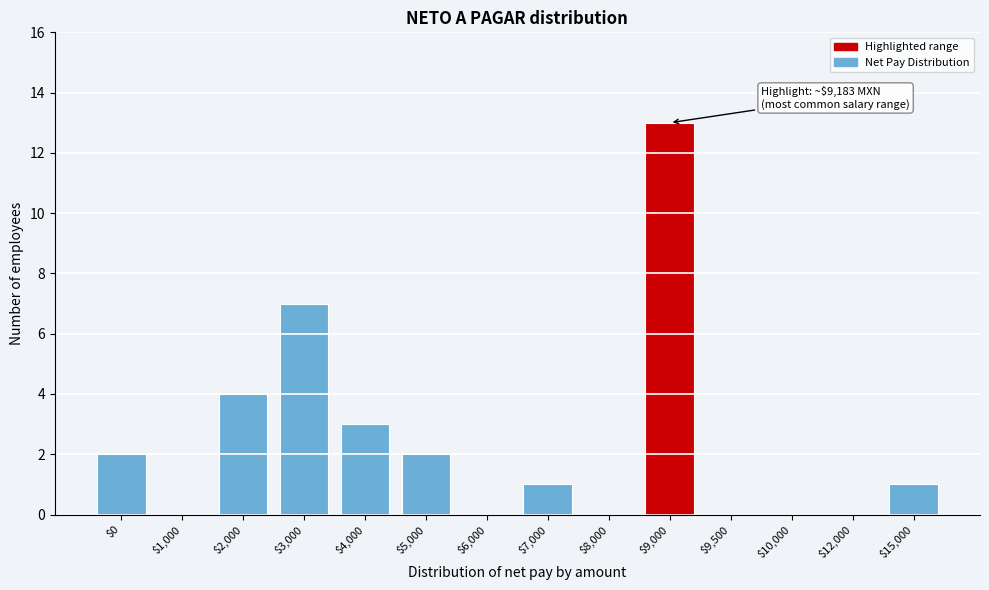

At which label is the value closest to 6?

$3,000